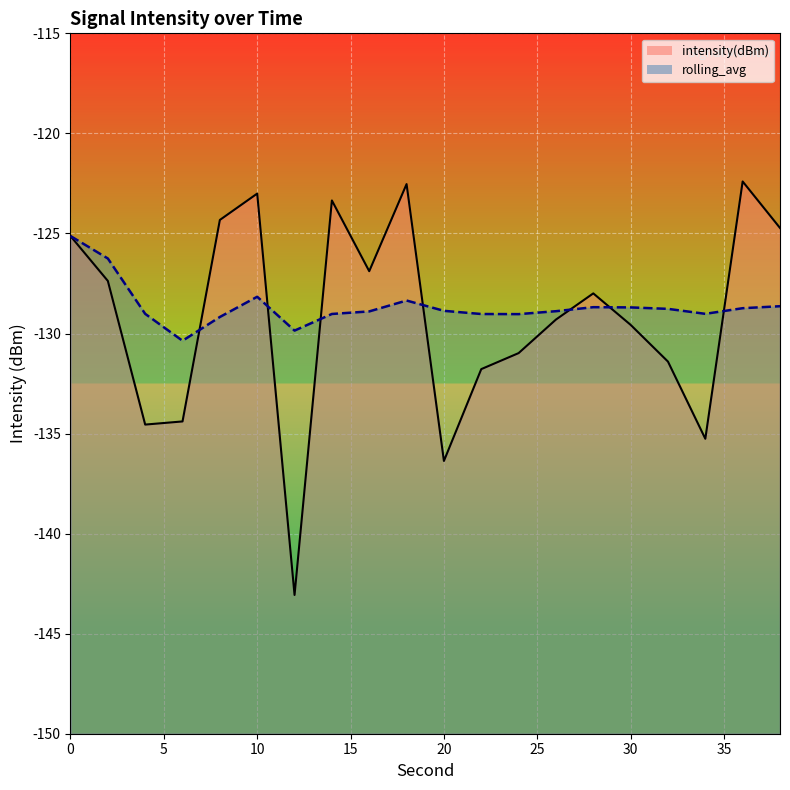

What is the average value of the rolling_avg series?

-128.6